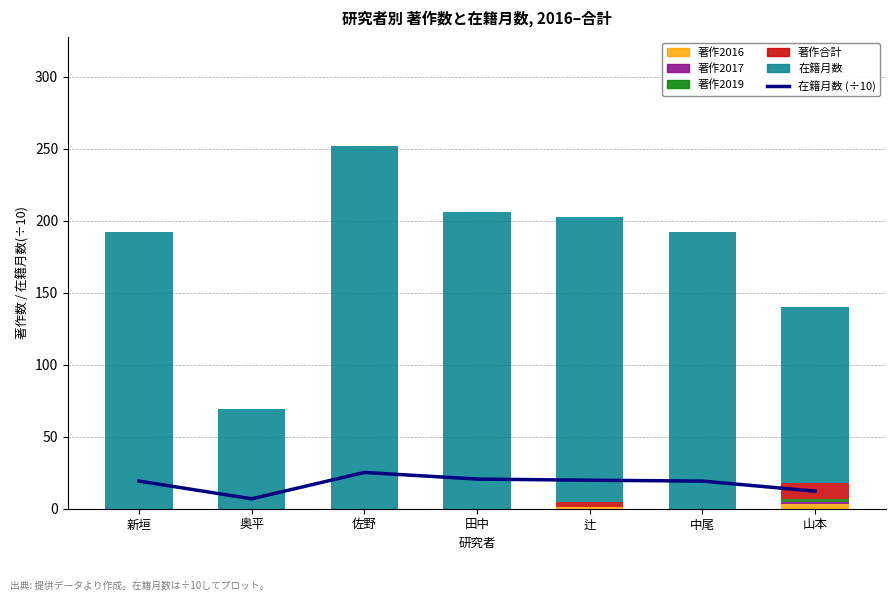

How many 著作合計 values are between 0 and 4?

6